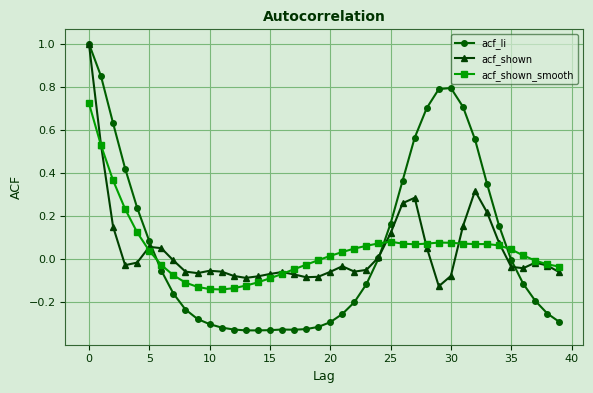

What is the maximum value for acf_shown?

1.0